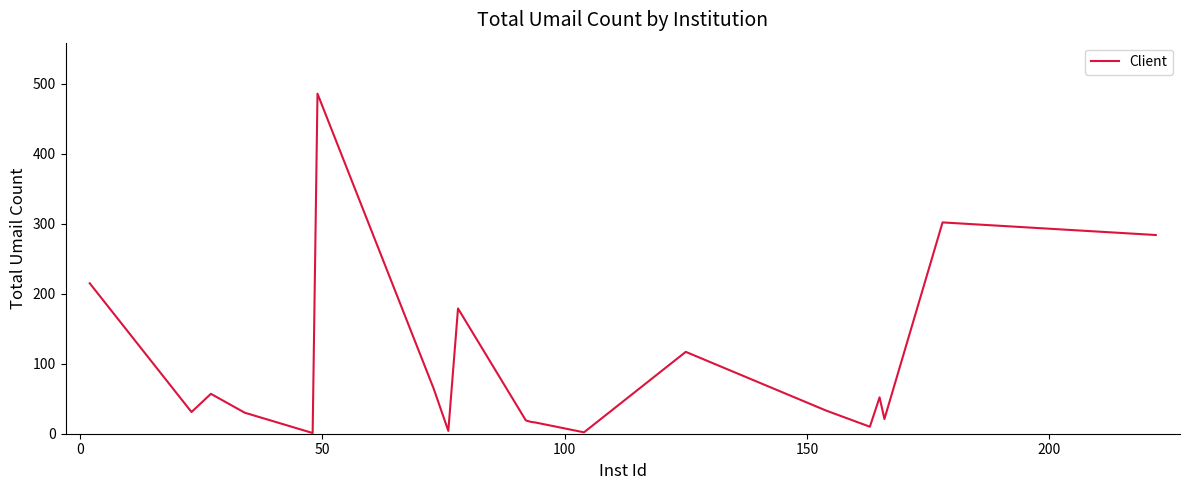

What is the difference between the maximum and minimum values?

485